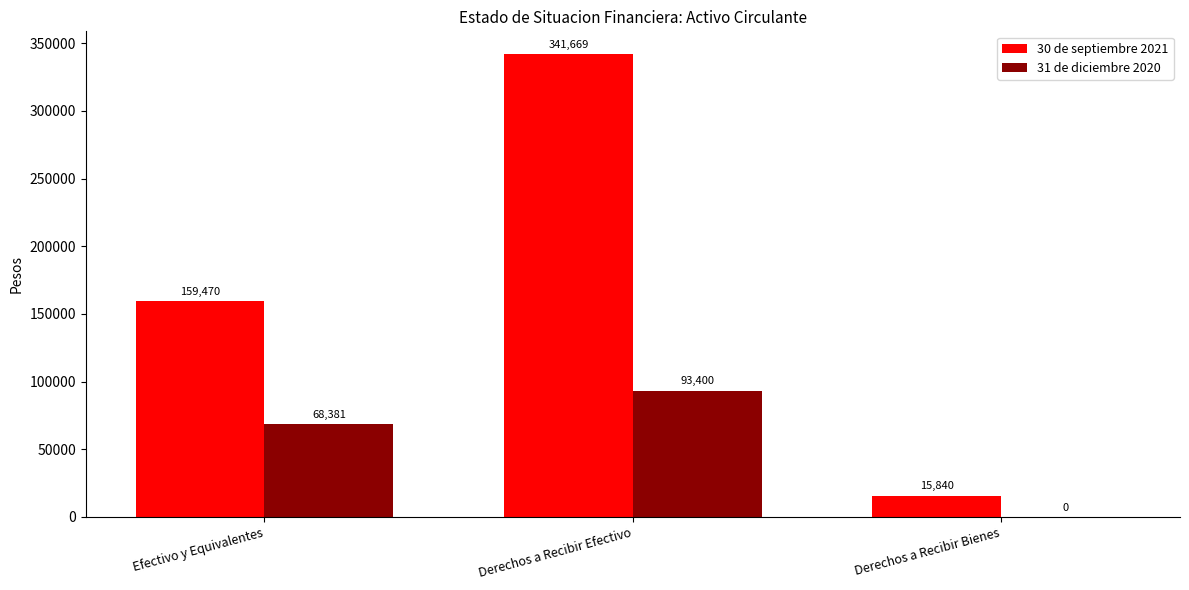

What is the sum of all 30 de septiembre 2021 values?

516979